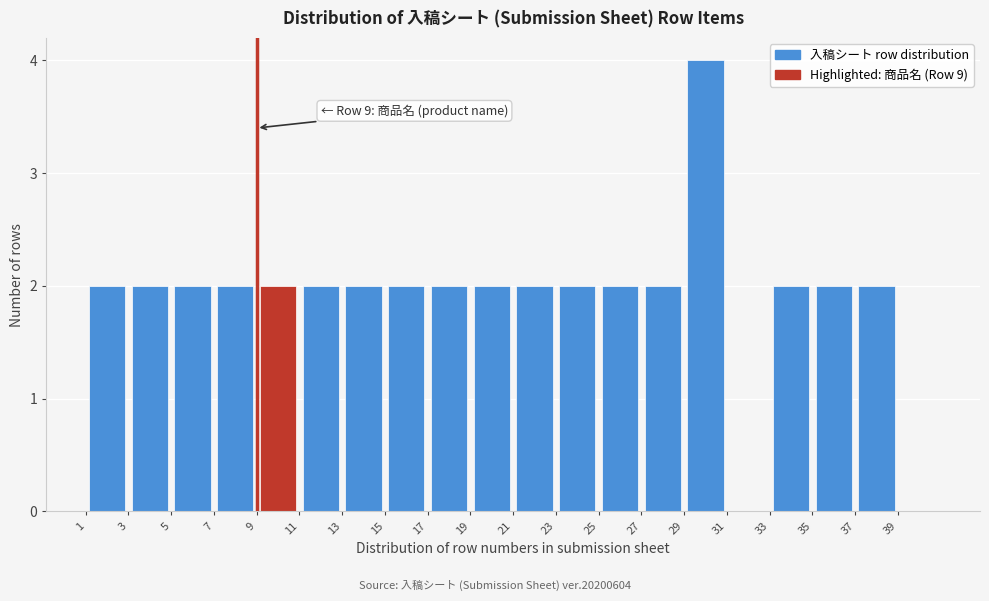

Which range on the x-axis has the tallest bar?

29 to 31